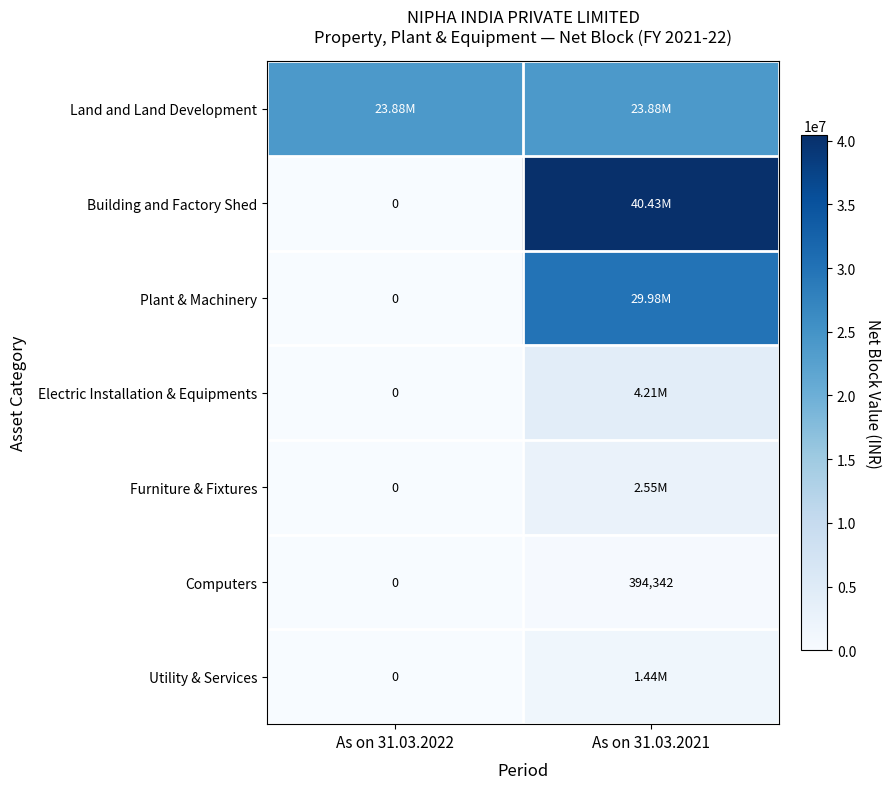

What is the difference between the Plant & Machinery values at As on 31.03.2021 and As on 31.03.2022?

29979121.0